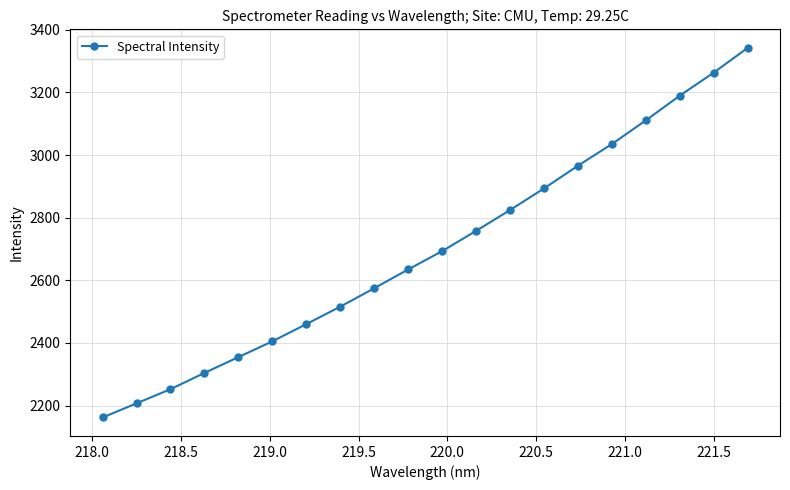

What is the difference between the second highest and second lowest values?

1056.6